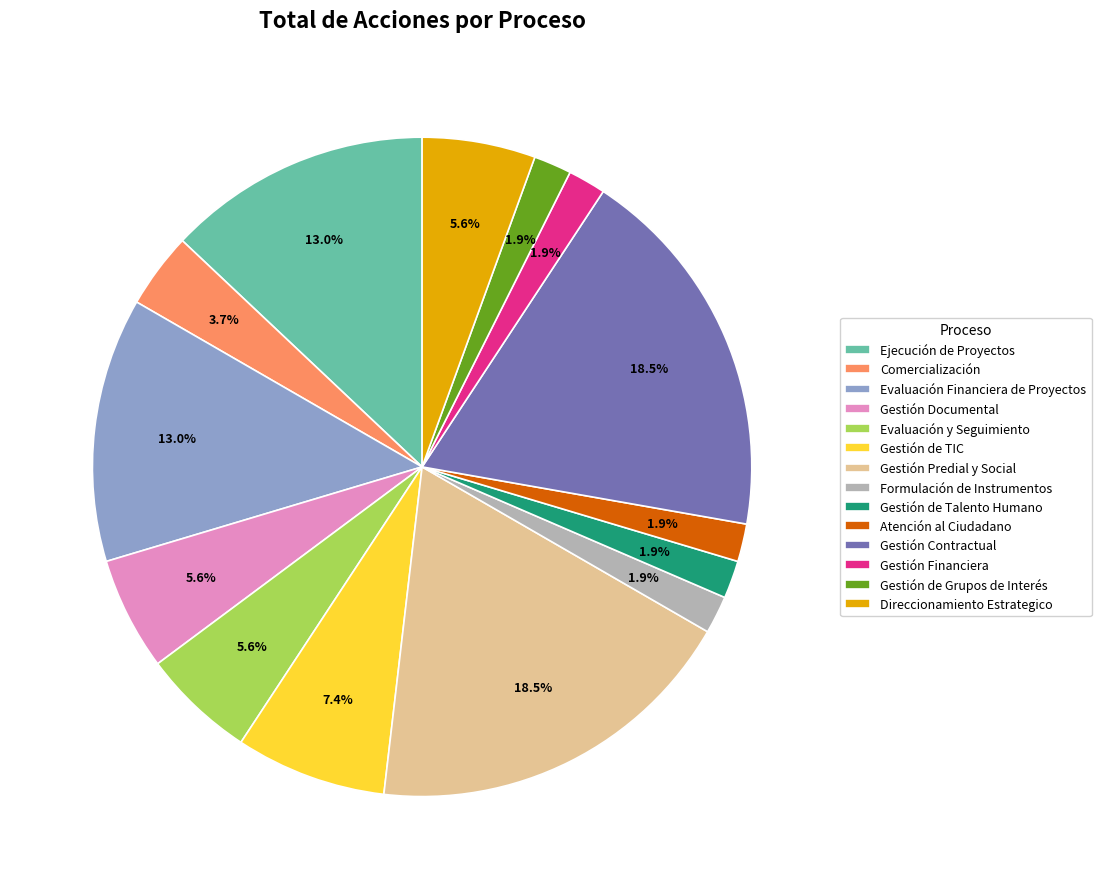

Is there any slice that represents more than half of the pie?

No